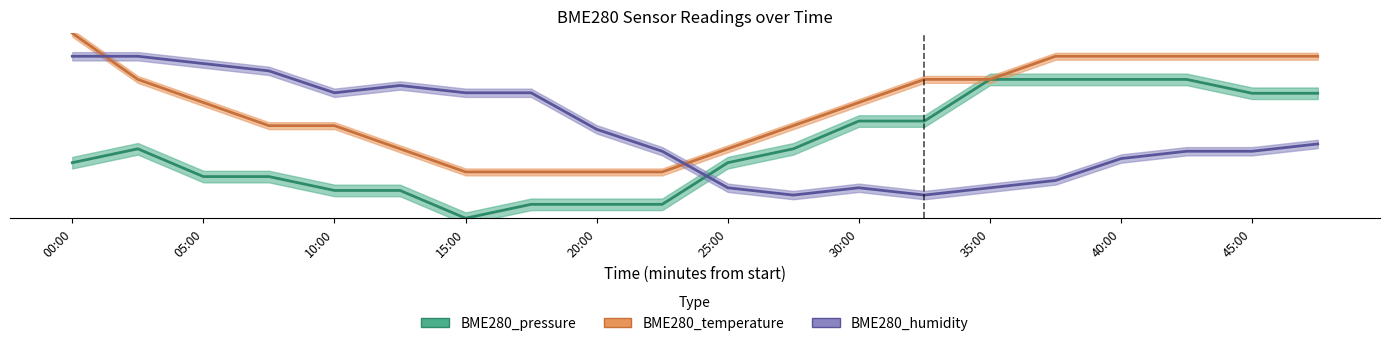

What value does the BME280_humidity series have at 27:30?

10.0